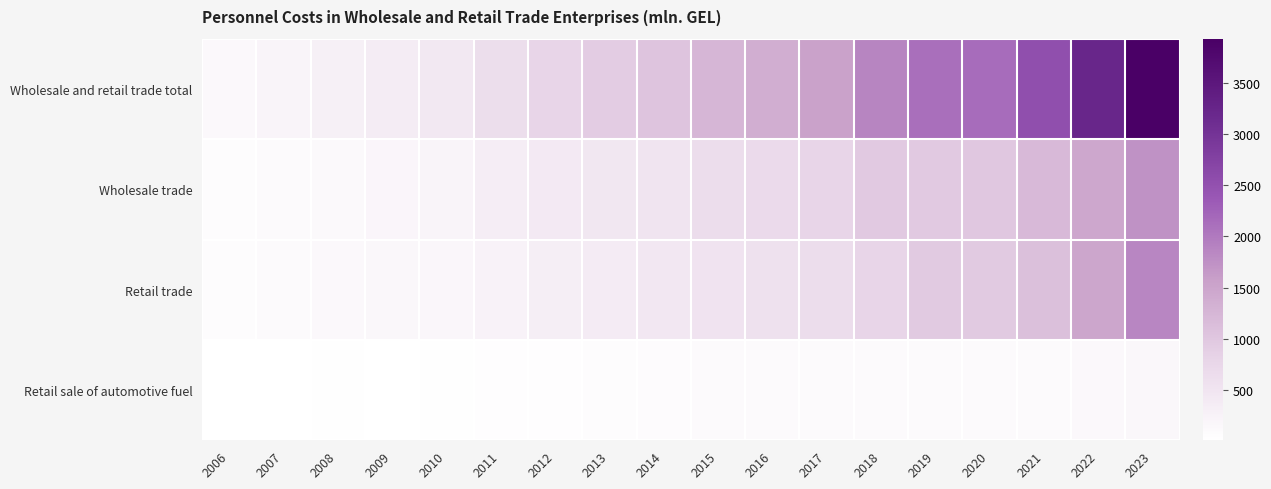

Which series has the largest range (max minus min)?

Wholesale and retail trade total